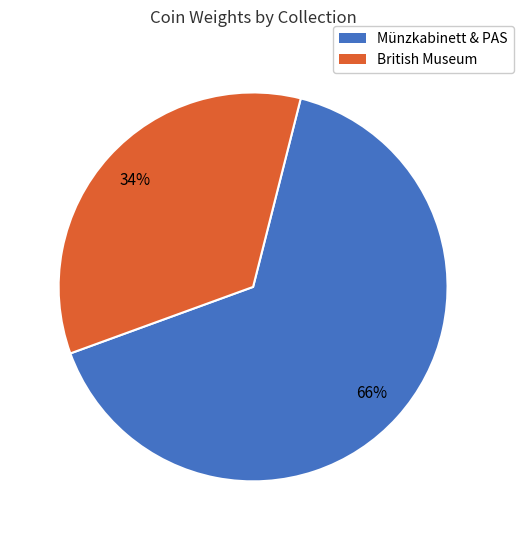

What is the ratio of the value at Münzkabinett & PAS to the value at British Museum?

1.9